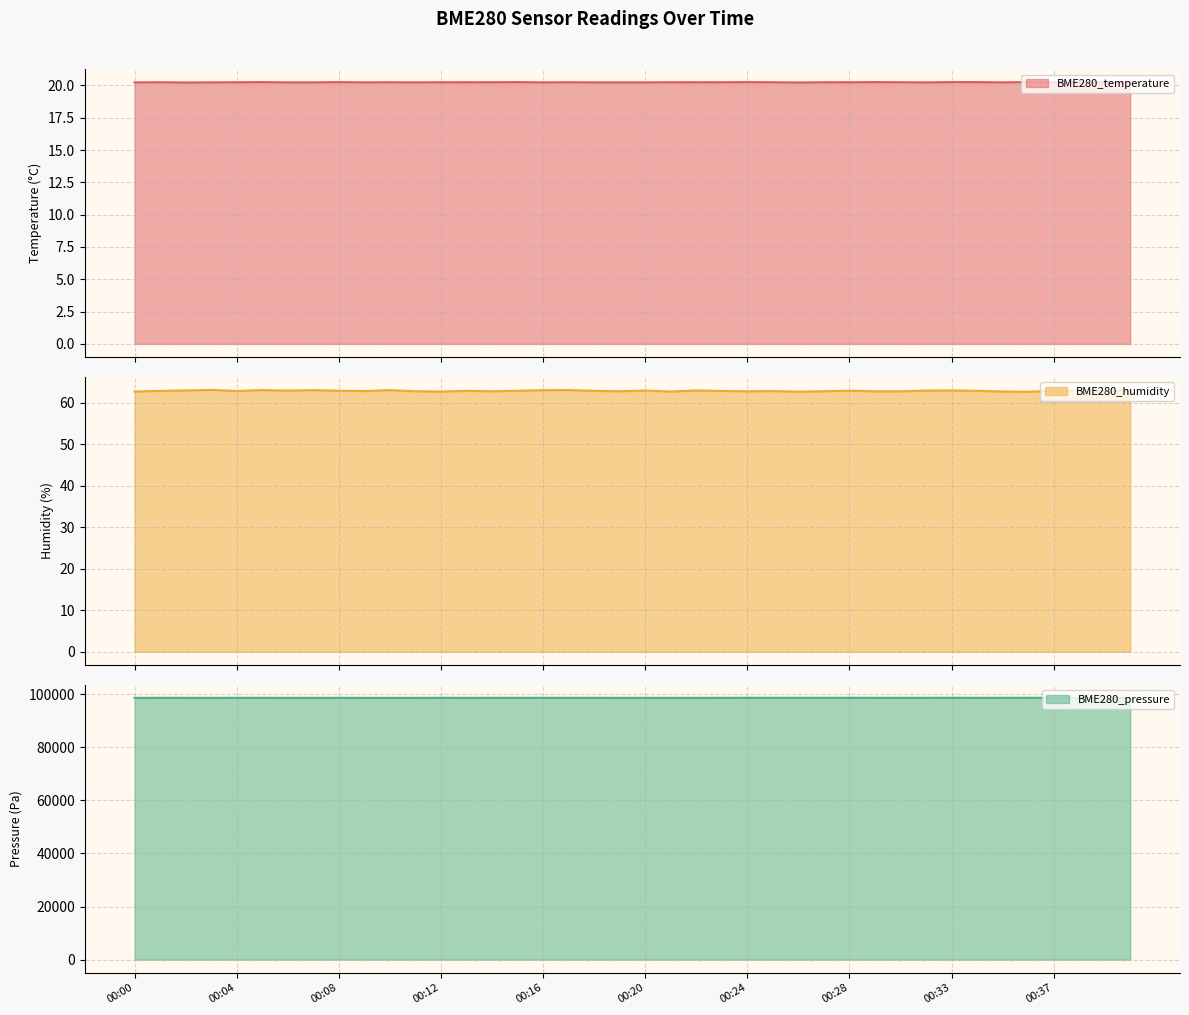

At which label is BME280_pressure closest to 98634?

00:15